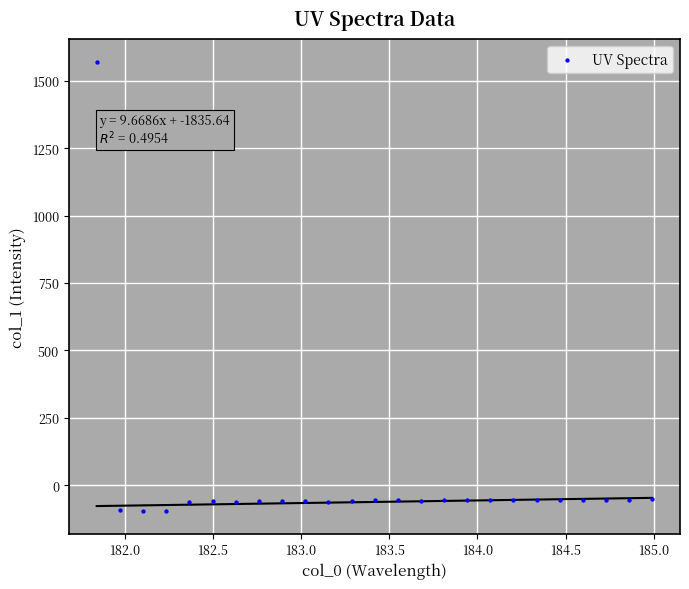

What is the range of X values (max minus min)?

3.1